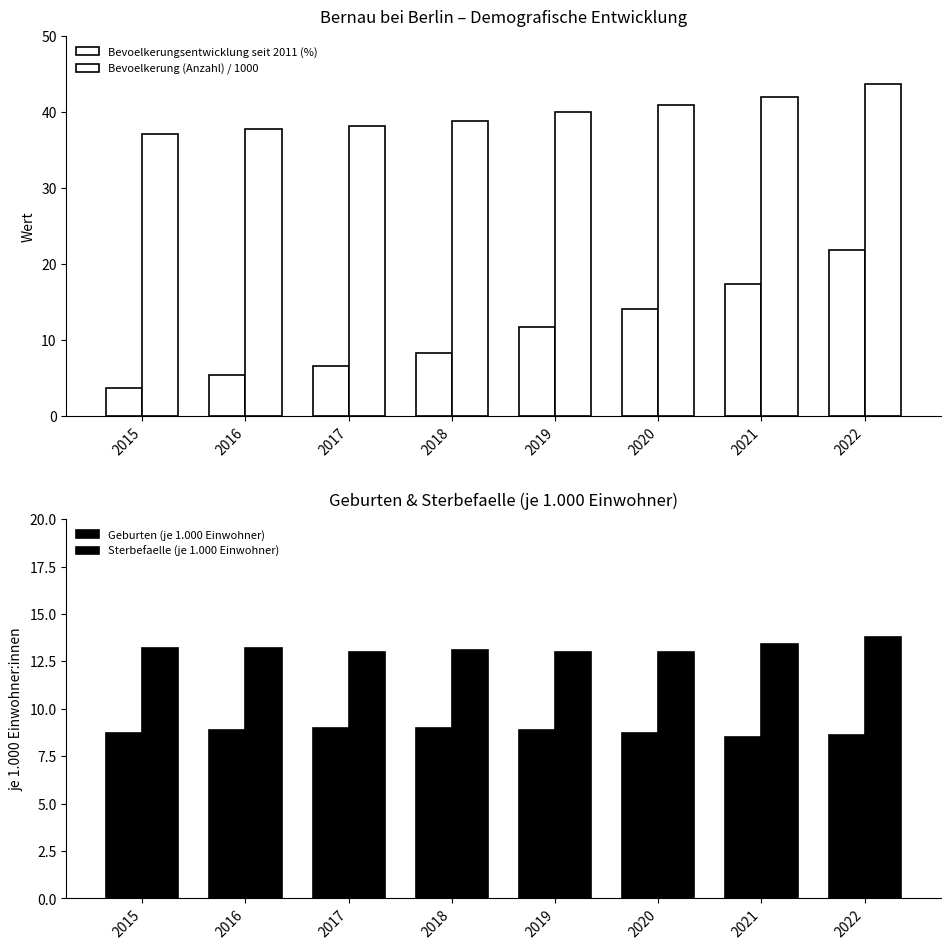

How many data points in Bevoelkerung (Anzahl) / 1000 are above 40?

4